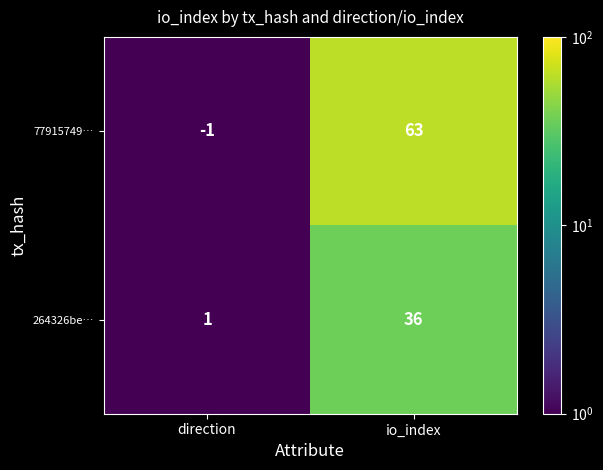

What is the sum of the 77915749… values at direction and io_index?

62